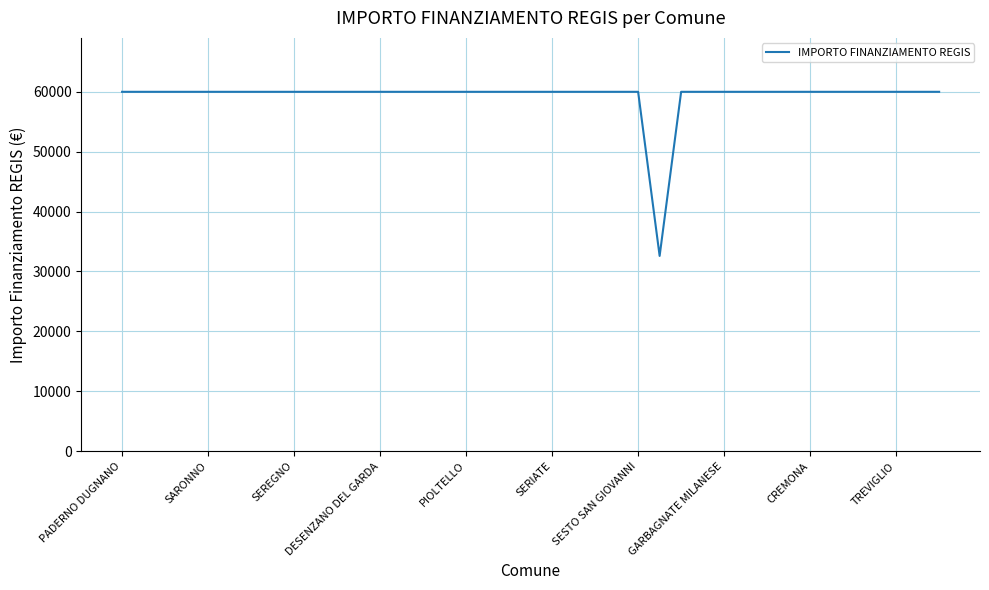

What is the smallest value displayed?

32589